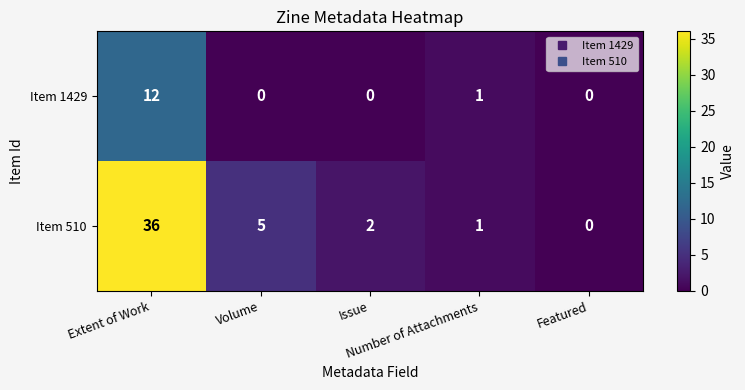

What is the total value across all series at Volume?

5